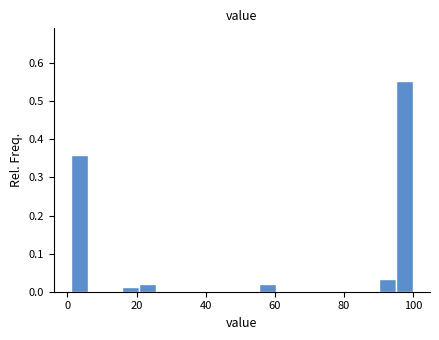

Around what value on the x-axis is the tallest bar? Give the approximate position of its centre, as read against the axis.

98